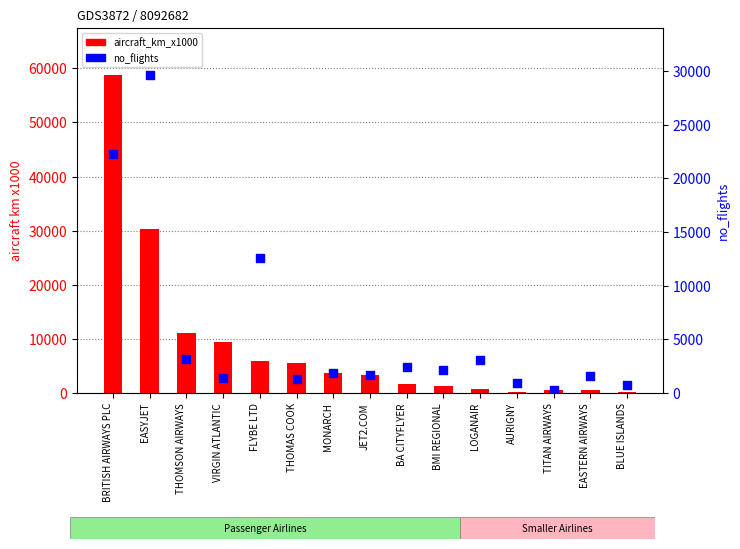

Which series has the largest total across all categories?

aircraft_km_x1000